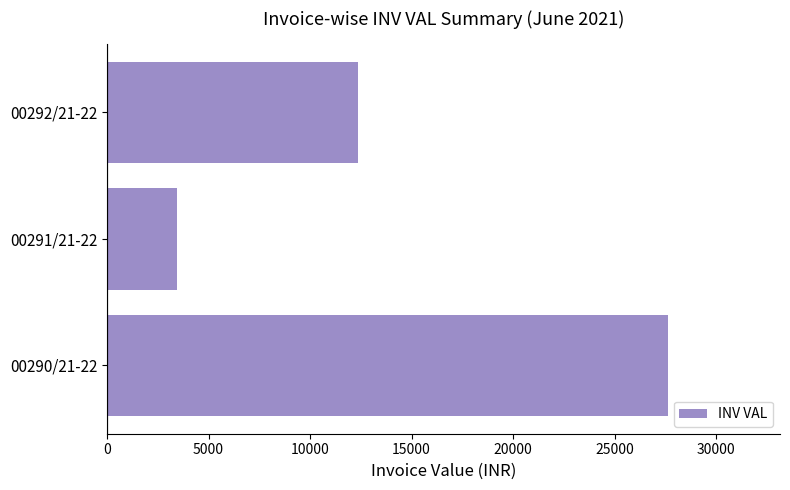

What is the average value?

14480.6